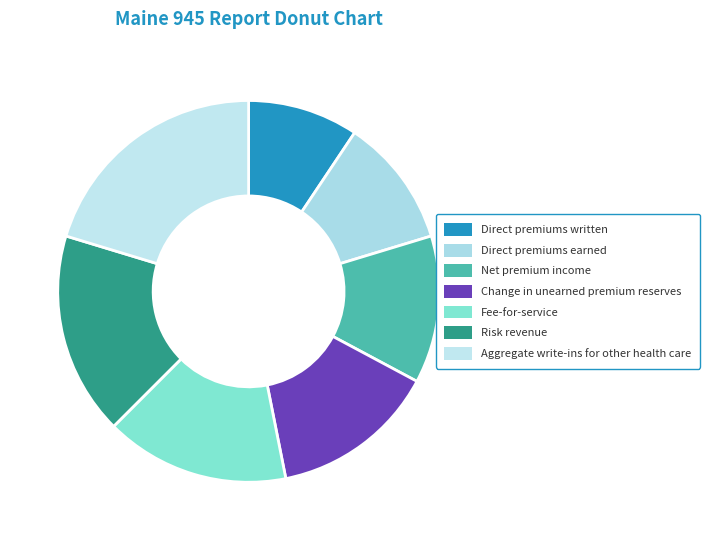

Count the number of slices in the pie.

7